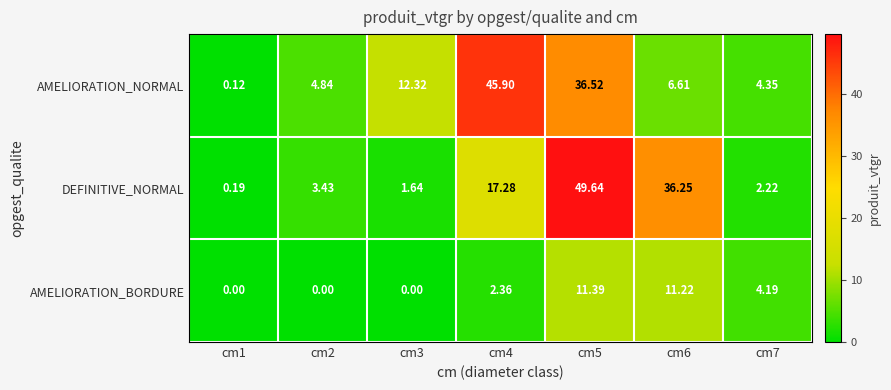

Rank the series at cm6 from lowest to highest value.

AMELIORATION_NORMAL, AMELIORATION_BORDURE, DEFINITIVE_NORMAL